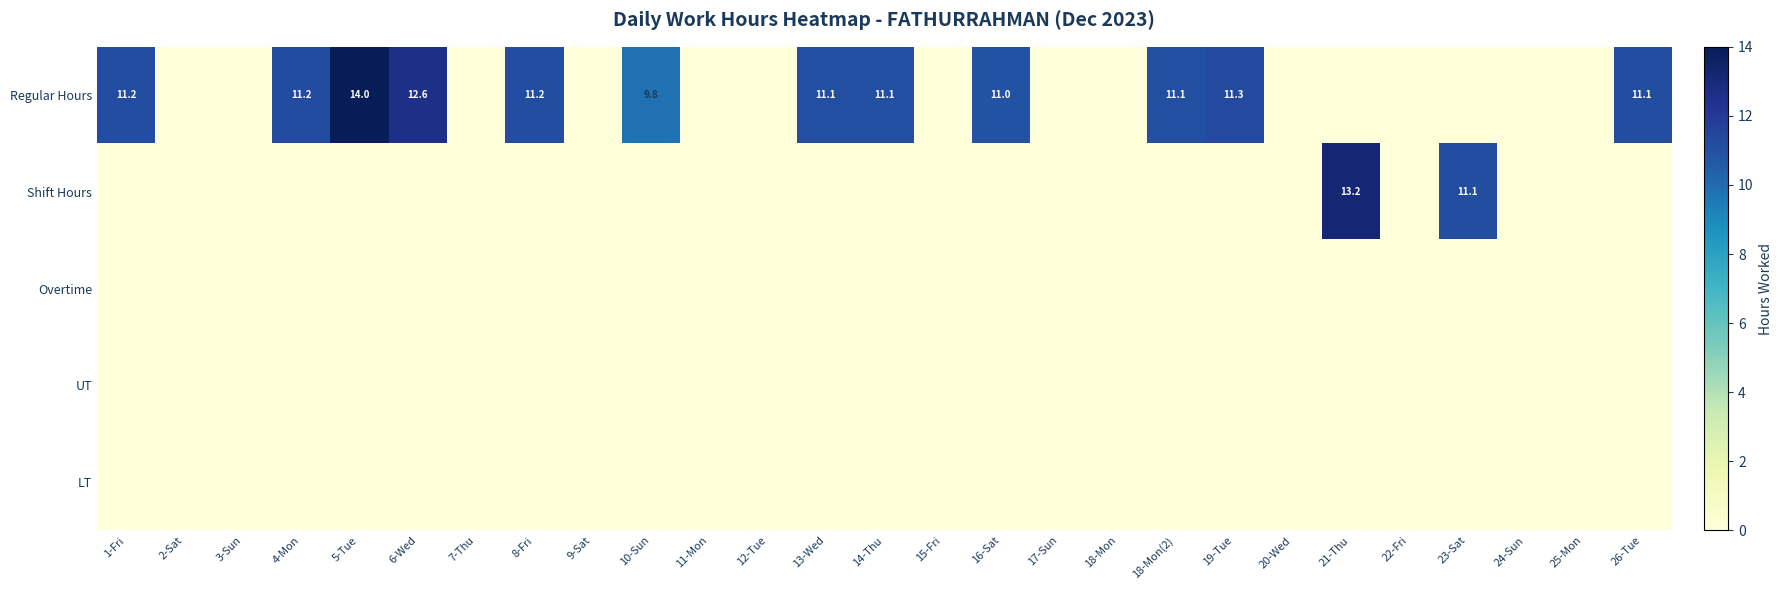

The value of Regular Hours at 16-Sat is 18.0. True or false?

False